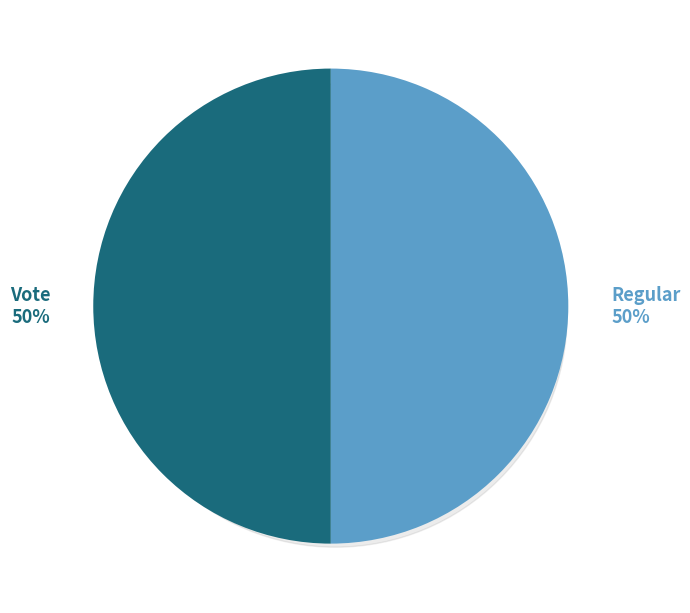

To the nearest percent, what portion does Vote represent?

50%